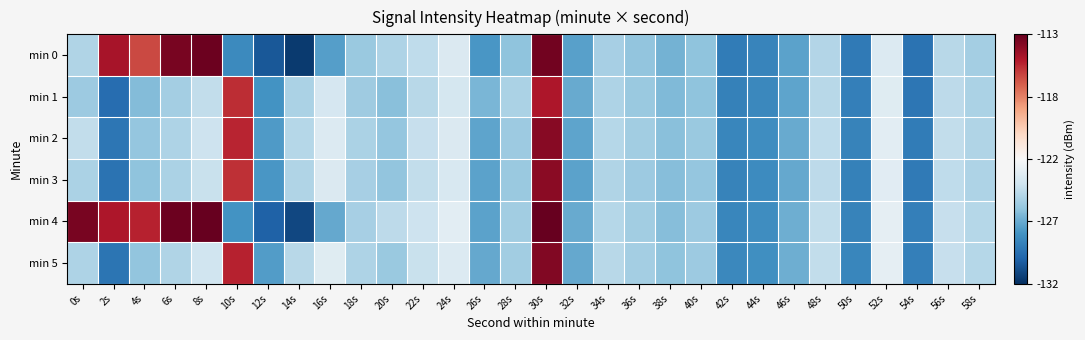

Reading left to right, list all the values displayed in this chart.

min 0: 0s=-0.3	2s=0.8	4s=0.7	6s=0.9	8s=1.0	10s=-0.6	12s=-0.8	14s=-1.0	16s=-0.6	18s=-0.4	20s=-0.3	22s=-0.3	24s=-0.1	26s=-0.6	28s=-0.4	30s=1.0	32s=-0.5	34s=-0.3	36s=-0.4	38s=-0.5	40s=-0.4	42s=-0.7	44s=-0.7	46s=-0.5	48s=-0.3	50s=-0.7	52s=-0.1	54s=-0.7	56s=-0.3	58s=-0.3
min 1: 0s=-0.4	2s=-0.8	4s=-0.4	6s=-0.3	8s=-0.2	10s=0.7	12s=-0.6	14s=-0.3	16s=-0.2	18s=-0.4	20s=-0.4	22s=-0.3	24s=-0.2	26s=-0.5	28s=-0.3	30s=0.8	32s=-0.5	34s=-0.3	36s=-0.4	38s=-0.4	40s=-0.4	42s=-0.7	44s=-0.6	46s=-0.5	48s=-0.3	50s=-0.7	52s=-0.1	54s=-0.7	56s=-0.3	58s=-0.3
min 2: 0s=-0.2	2s=-0.7	4s=-0.4	6s=-0.3	8s=-0.2	10s=0.8	12s=-0.6	14s=-0.3	16s=-0.1	18s=-0.3	20s=-0.4	22s=-0.2	24s=-0.1	26s=-0.5	28s=-0.4	30s=0.9	32s=-0.5	34s=-0.3	36s=-0.4	38s=-0.4	40s=-0.4	42s=-0.7	44s=-0.6	46s=-0.5	48s=-0.3	50s=-0.7	52s=-0.1	54s=-0.7	56s=-0.2	58s=-0.3
min 3: 0s=-0.3	2s=-0.7	4s=-0.4	6s=-0.3	8s=-0.2	10s=0.7	12s=-0.6	14s=-0.3	16s=-0.1	18s=-0.3	20s=-0.4	22s=-0.2	24s=-0.2	26s=-0.5	28s=-0.4	30s=0.9	32s=-0.5	34s=-0.3	36s=-0.4	38s=-0.4	40s=-0.4	42s=-0.7	44s=-0.6	46s=-0.5	48s=-0.3	50s=-0.7	52s=-0.1	54s=-0.7	56s=-0.3	58s=-0.3
min 4: 0s=0.9	2s=0.8	4s=0.8	6s=1.0	8s=1.0	10s=-0.6	12s=-0.8	14s=-0.9	16s=-0.5	18s=-0.3	20s=-0.3	22s=-0.2	24s=-0.1	26s=-0.5	28s=-0.4	30s=1.0	32s=-0.5	34s=-0.3	36s=-0.4	38s=-0.4	40s=-0.4	42s=-0.7	44s=-0.6	46s=-0.5	48s=-0.2	50s=-0.7	52s=-0.1	54s=-0.7	56s=-0.2	58s=-0.3
min 5: 0s=-0.3	2s=-0.7	4s=-0.4	6s=-0.3	8s=-0.2	10s=0.8	12s=-0.6	14s=-0.3	16s=-0.1	18s=-0.3	20s=-0.4	22s=-0.2	24s=-0.1	26s=-0.5	28s=-0.4	30s=0.9	32s=-0.5	34s=-0.3	36s=-0.3	38s=-0.4	40s=-0.4	42s=-0.6	44s=-0.6	46s=-0.5	48s=-0.2	50s=-0.7	52s=-0.1	54s=-0.7	56s=-0.2	58s=-0.3